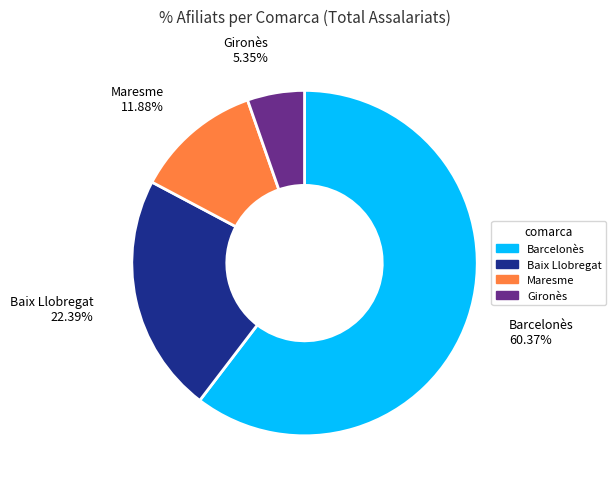

Is there a majority slice in this chart?

Yes